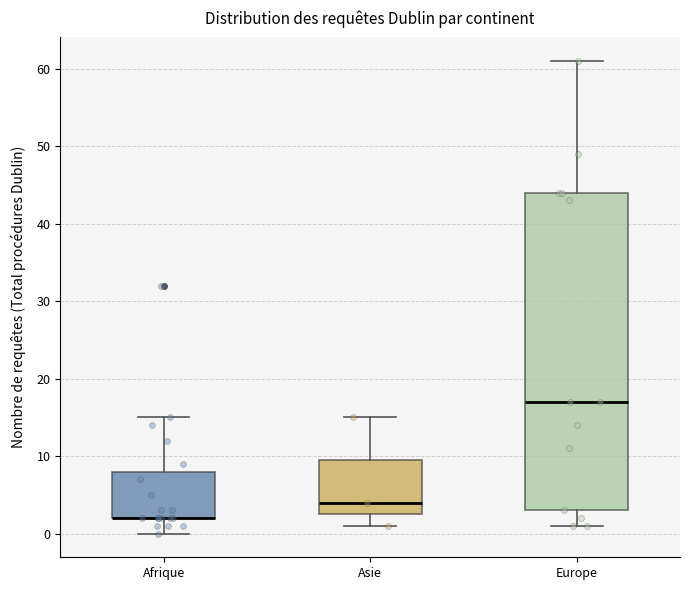

Reading left to right, transcribe this box plot: for each box, give where its median line is, the range the box spans, and where its two whiskers end, as read against the y-axis. The values are not printed on the chart, so give them approximately, as read against the axis.

Afrique: median 2 (drawn on the box's lower edge), box 2 to 8, whiskers 0 to 15
Asie: median 4, box 3 to 10, whiskers 1 to 15
Europe: median 17, box 3 to 44, whiskers 1 to 61